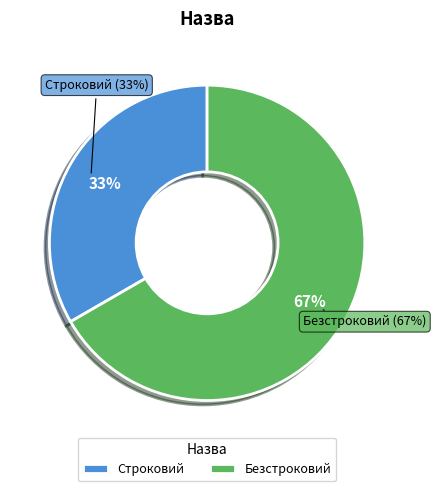

To the nearest percent, what portion does Строковий represent?

33%